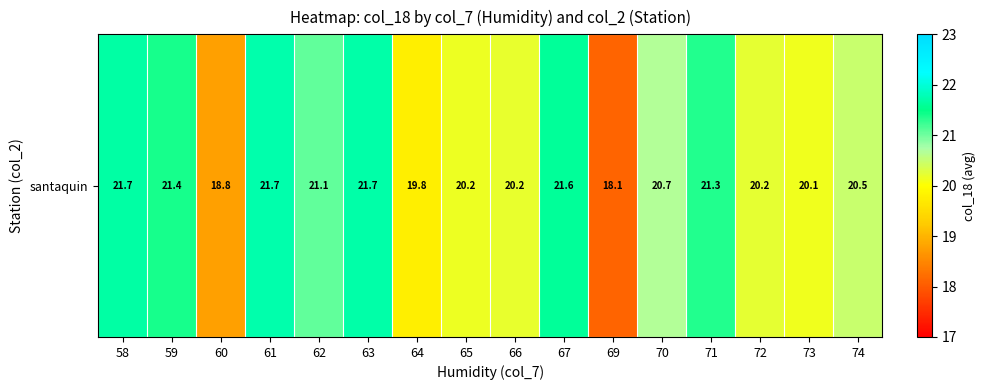

What is the ratio of the value at 58 to the value at 74?

1.1